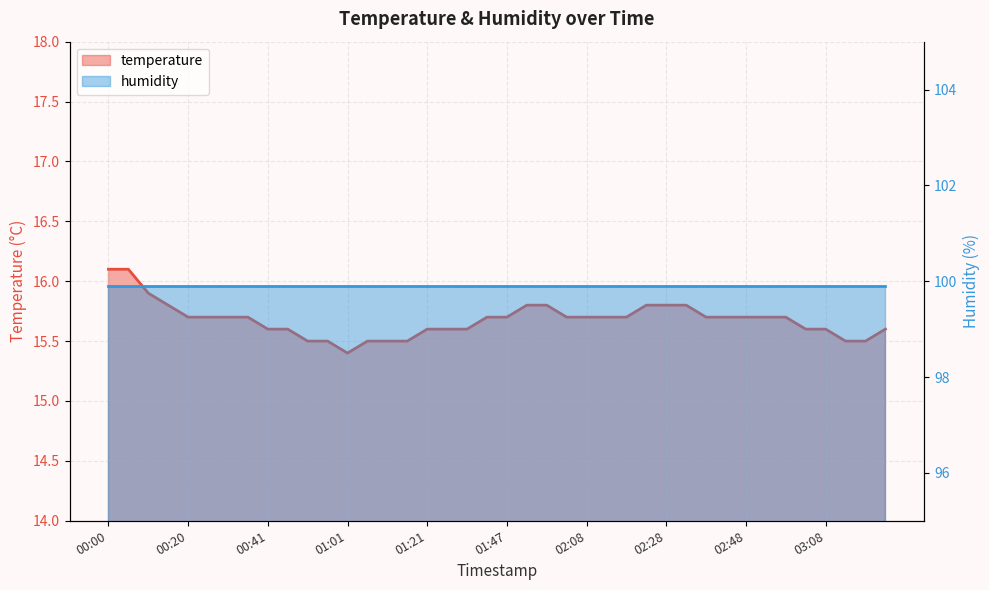

What is the value of the 35th point from the left?

15.7